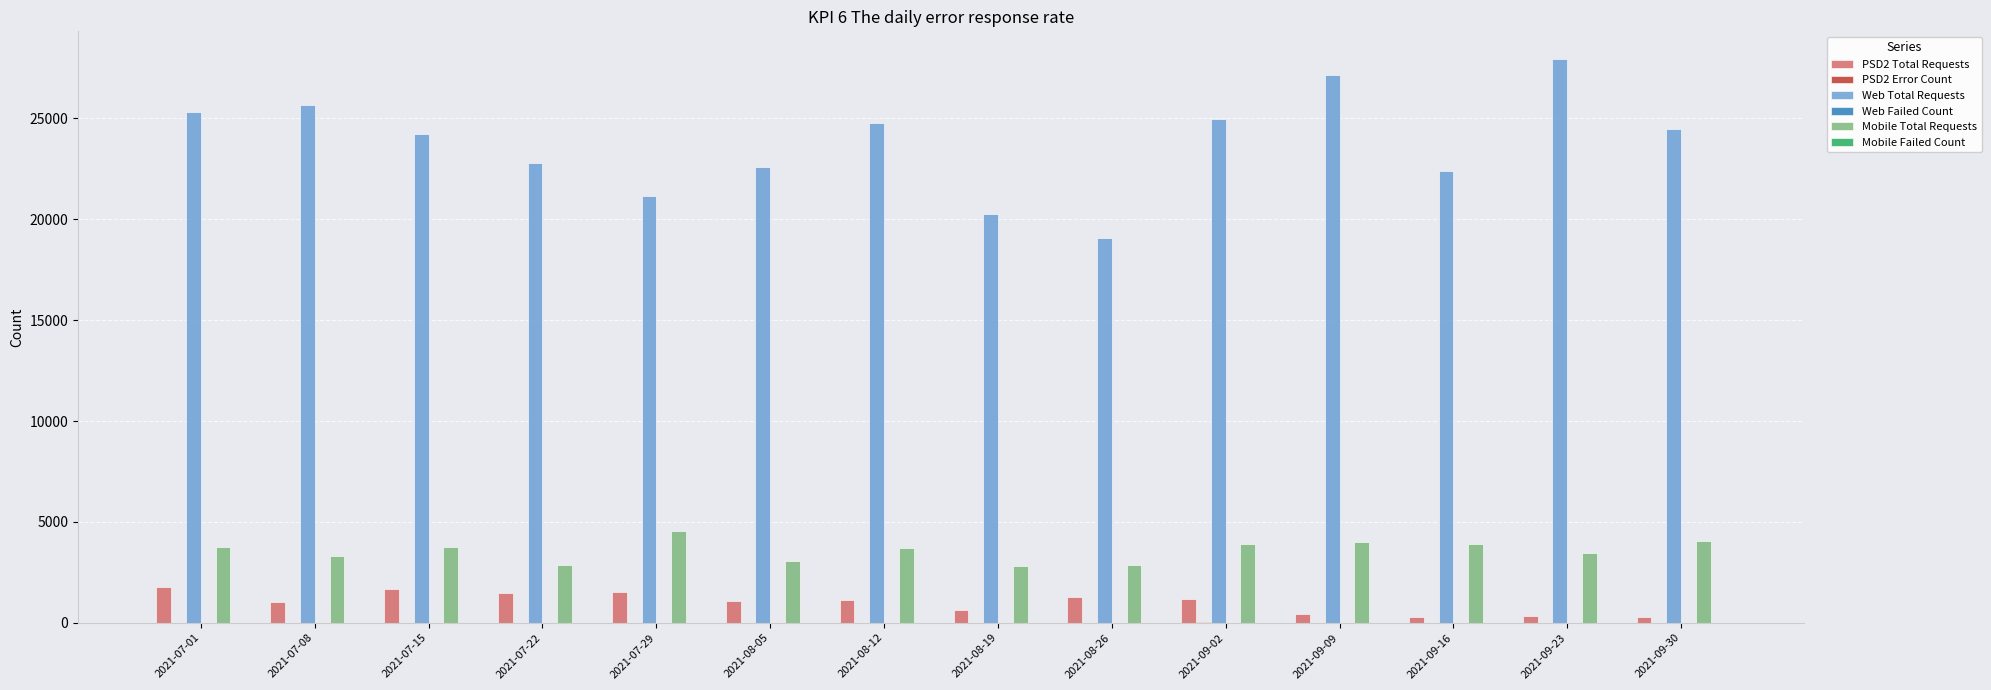

Between 2021-09-09 and 2021-09-16, which series saw the biggest shift?

Web Total Requests